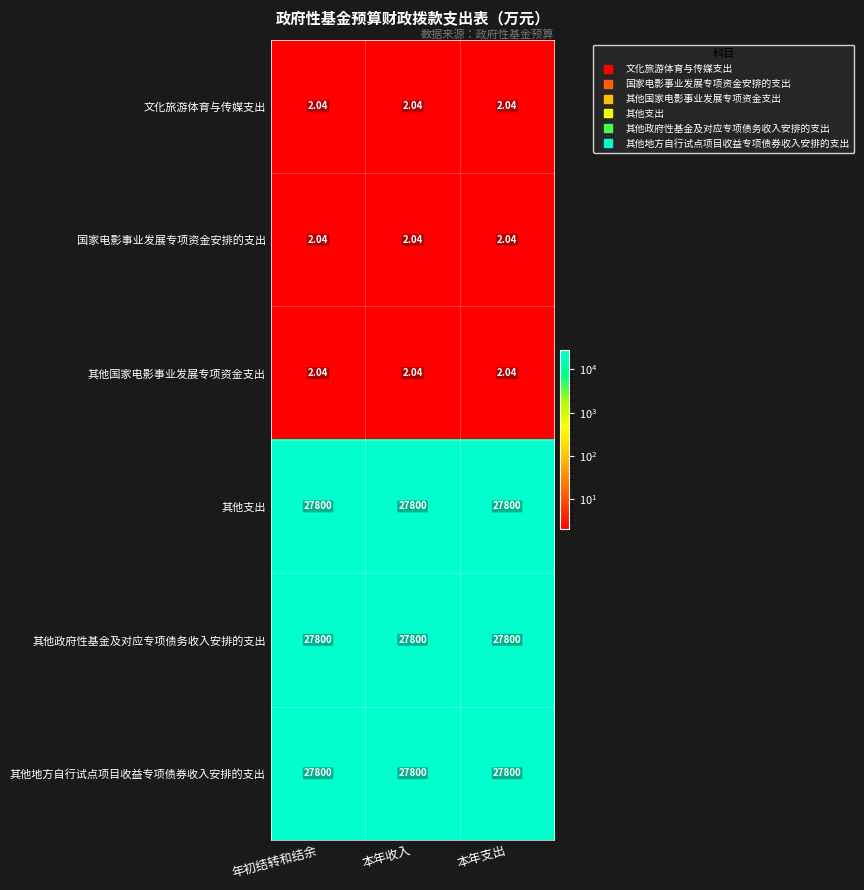

Is the value of 国家电影事业发展专项资金安排的支出 at 本年支出 greater than the value of 其他支出 at 本年支出?

No